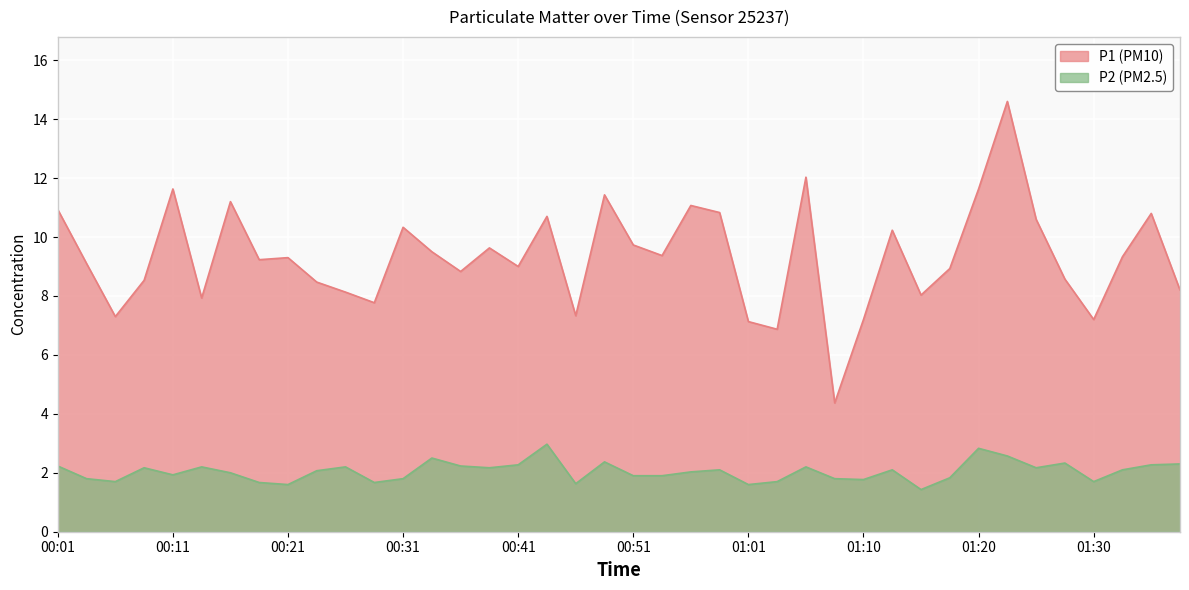

What is the label of the 11th point from the right?

01:13